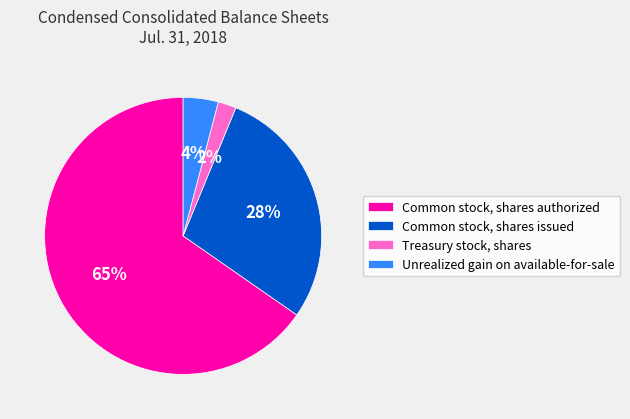

Combined, do Treasury stock, shares and Unrealized gain on available-for-sale account for over 50%?

No